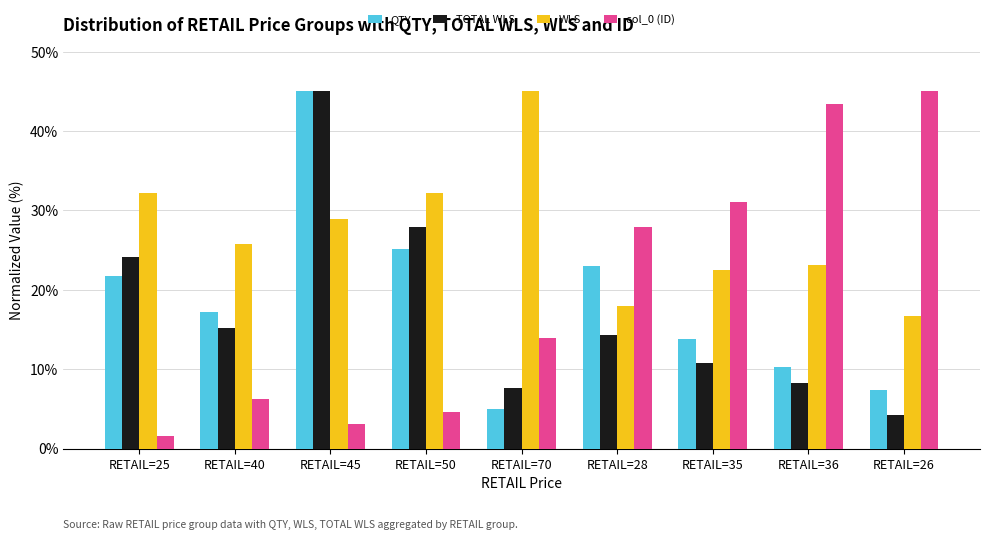

What is the label of the 5th bar from the right?

RETAIL=70